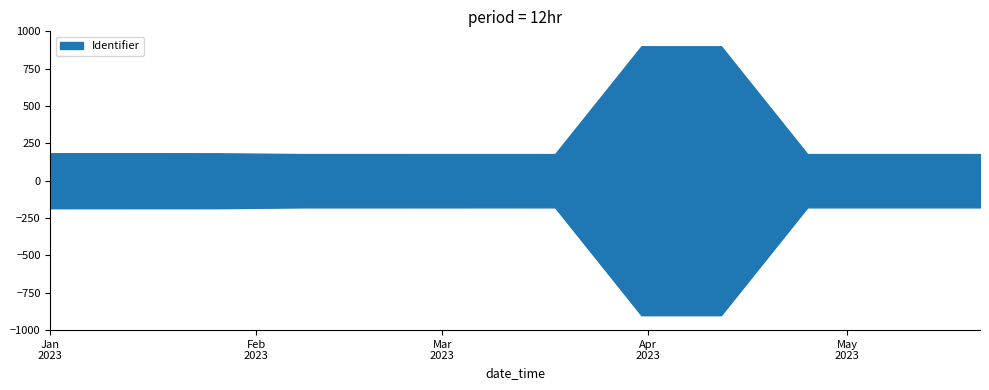

How many lines are shown in the chart?

1